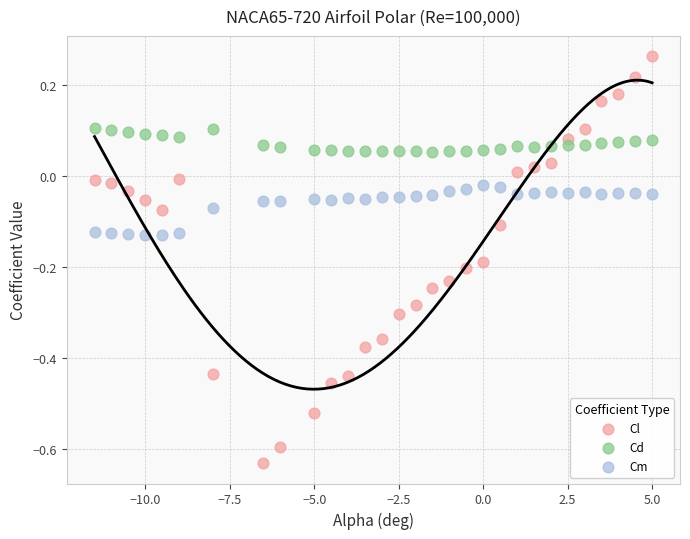

Which series contains the lowest Y value?

Cl